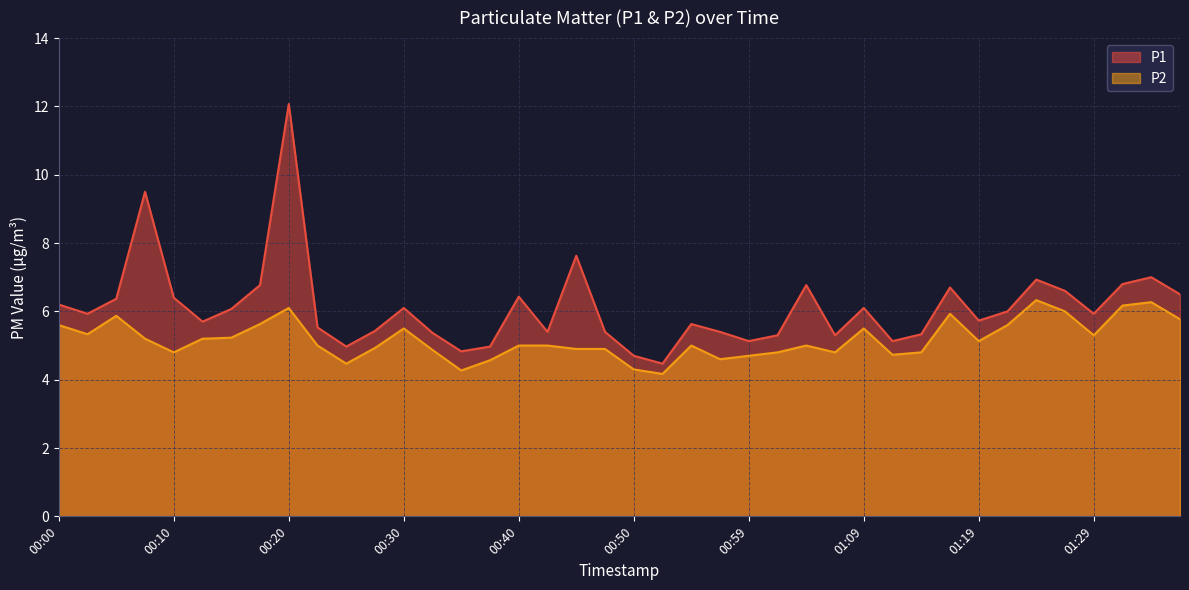

In P1, how many points are higher than both neighbors (excluding endpoints)?

11